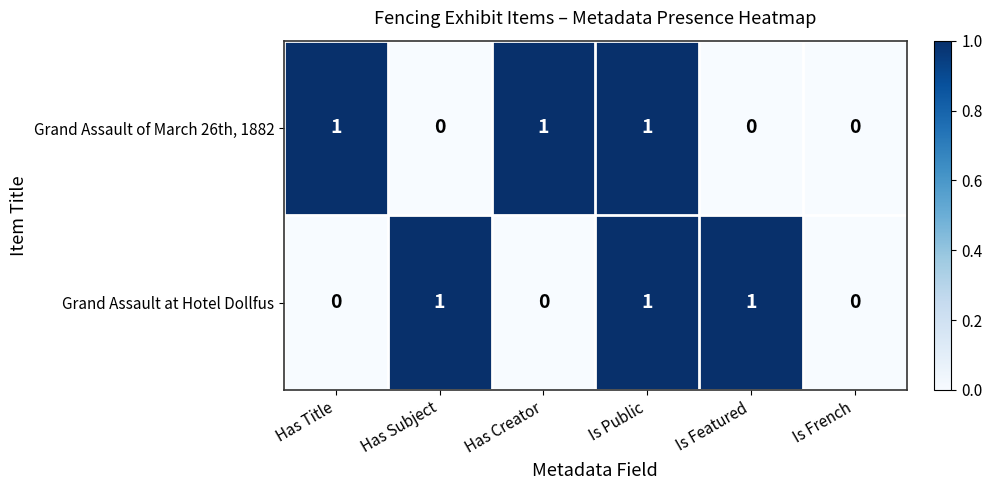

At which category is the sum across all series the highest?

Is Public